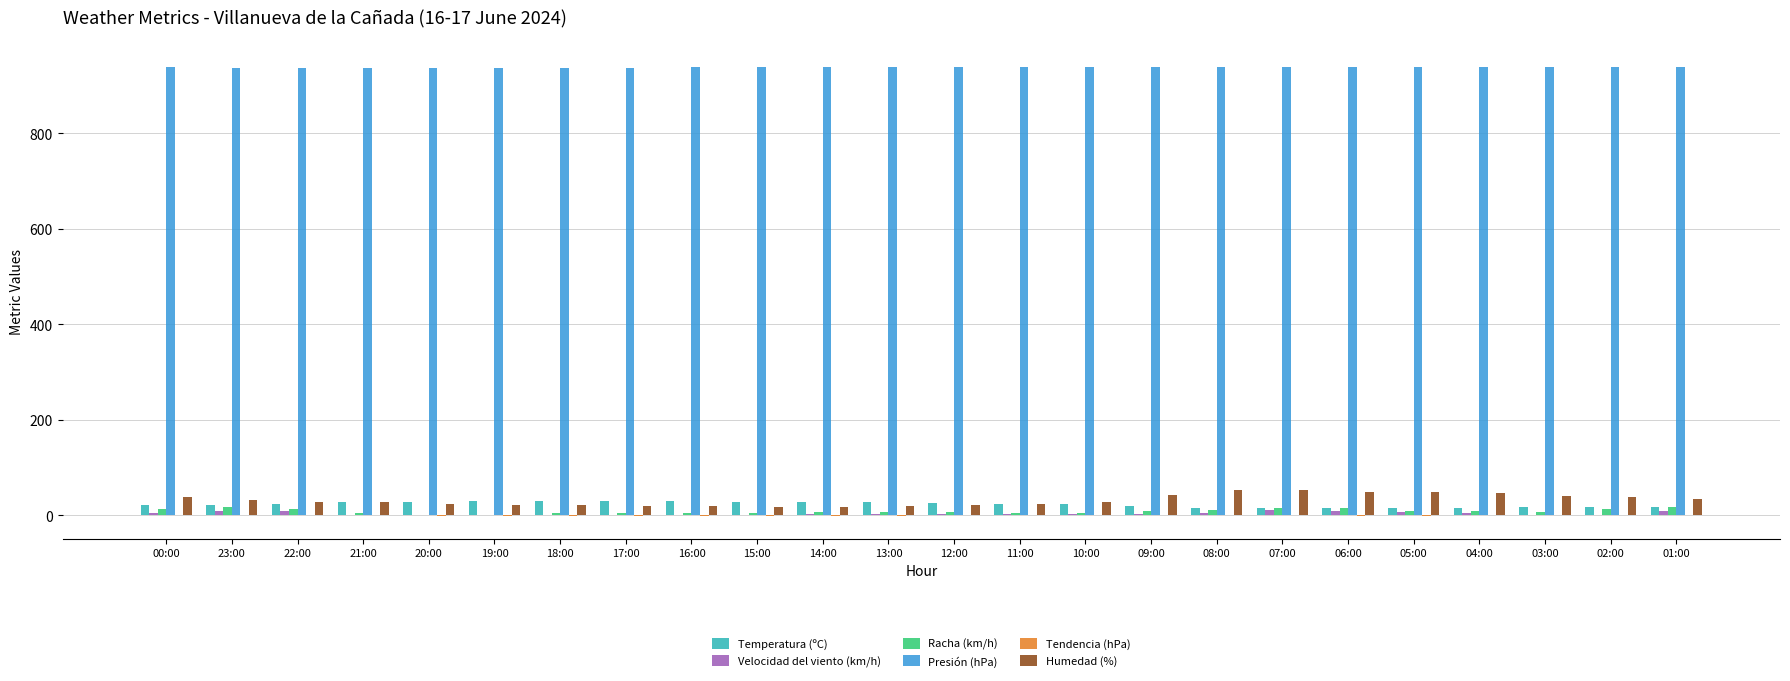

Which series has the largest total across all categories?

Presión (hPa)